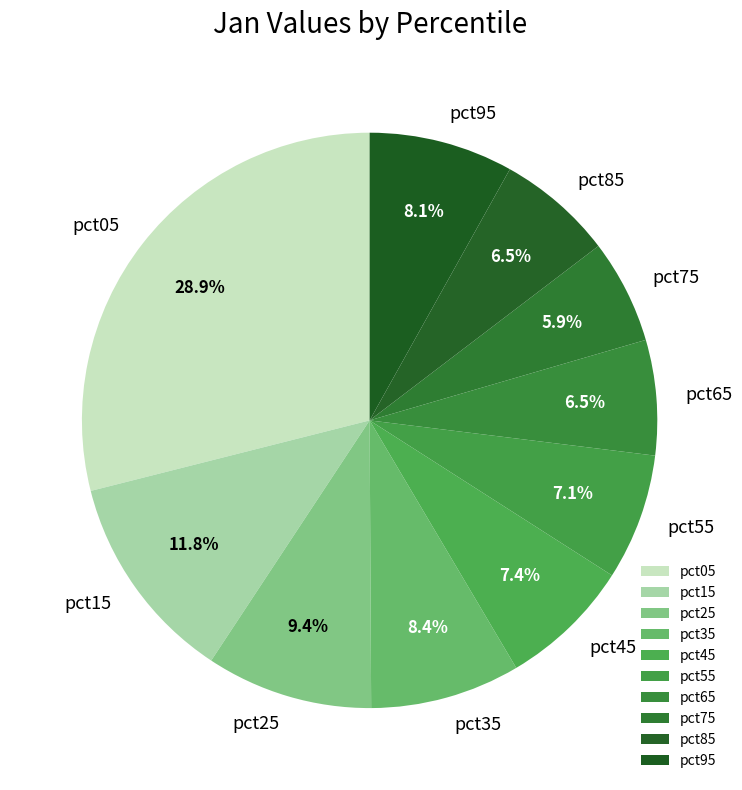

Do pct25 and pct45 together represent more than half of the pie?

No